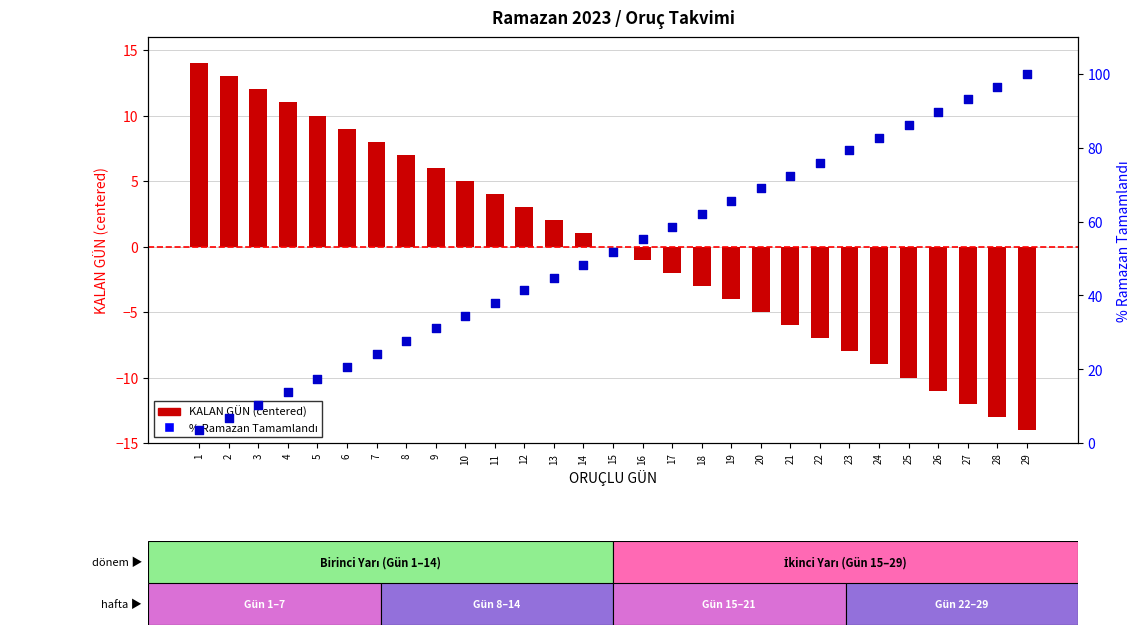

What are all the series names shown in the legend?

KALAN GÜN (centered), % Tamamlandı